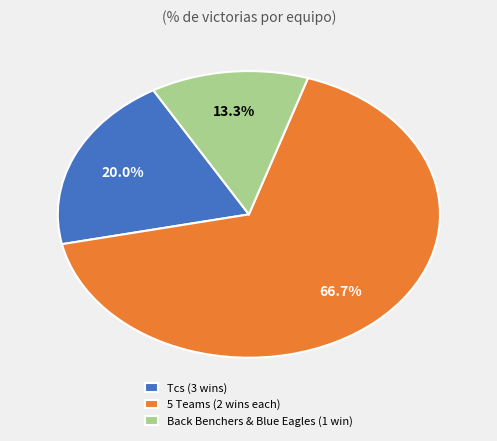

Rank the categories by value from highest to lowest.

5 Teams (2 wins each), Tcs (3 wins), Back Benchers & Blue Eagles (1 win)